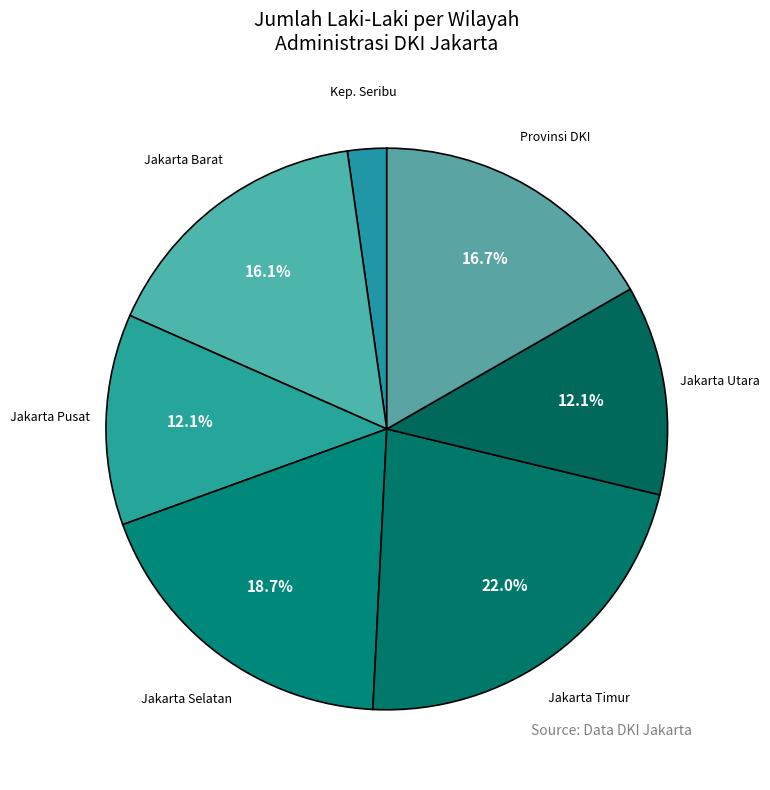

How many slices are in this pie chart?

7